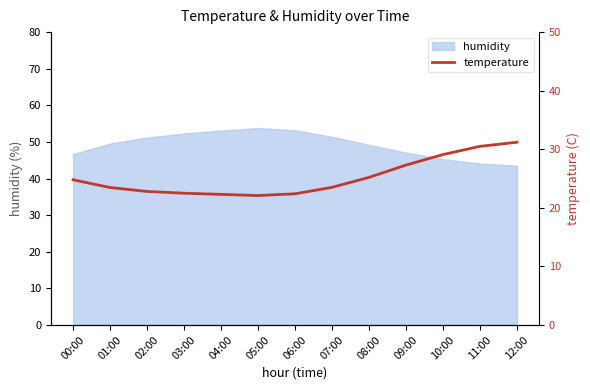

Reading left to right, extract all data points from this chart.

24.8	23.5	22.8	22.5	22.3	22.1	22.4	23.5	25.2	27.3	29.1	30.5	31.2